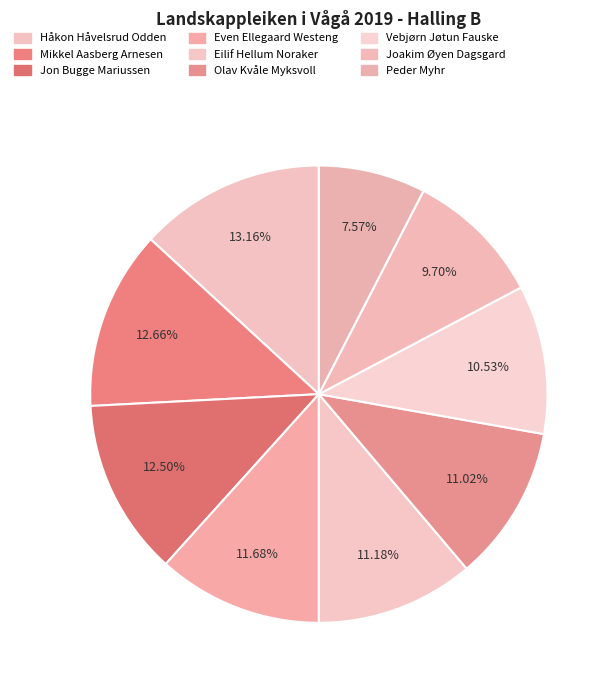

Between Olav Kvåle Myksvoll and Håkon Håvelsrud Odden, which is larger?

Håkon Håvelsrud Odden